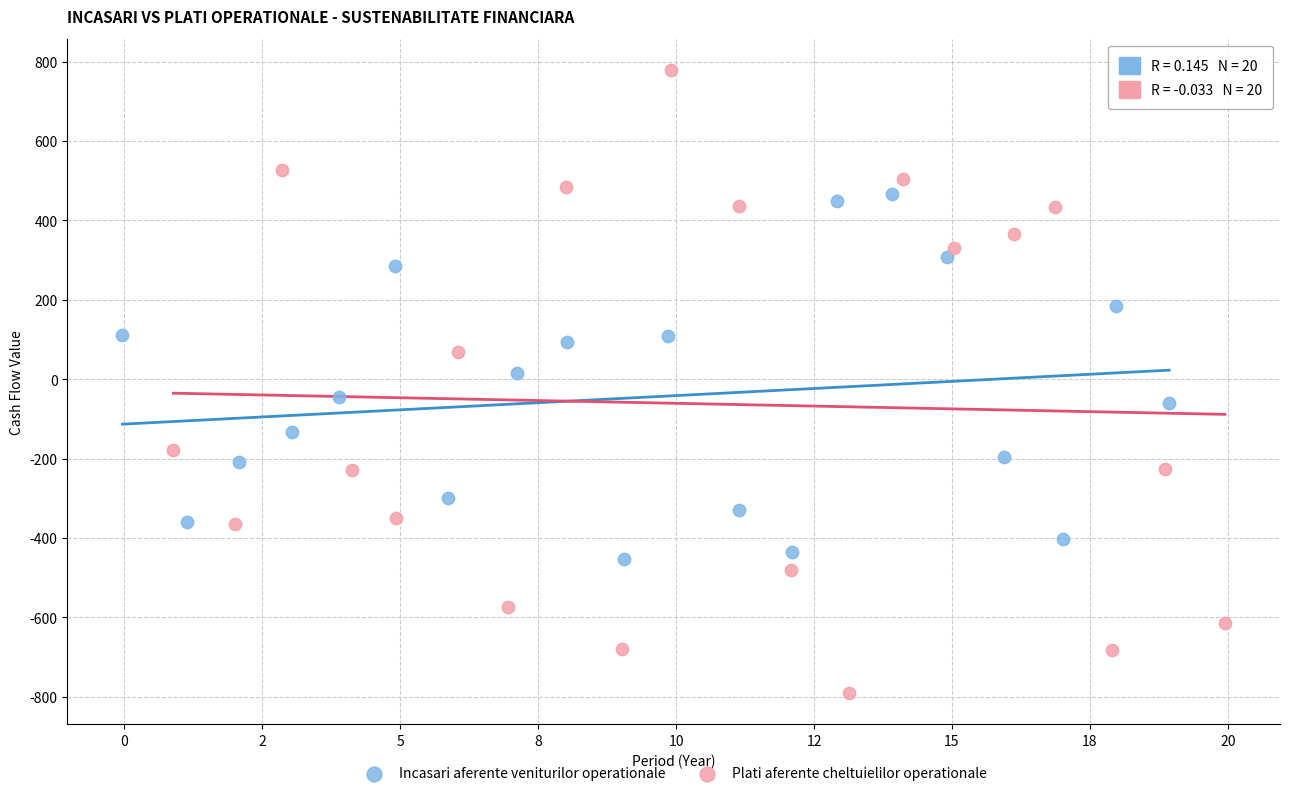

Which series contains the highest Y value?

Plati aferente cheltuielilor operationale